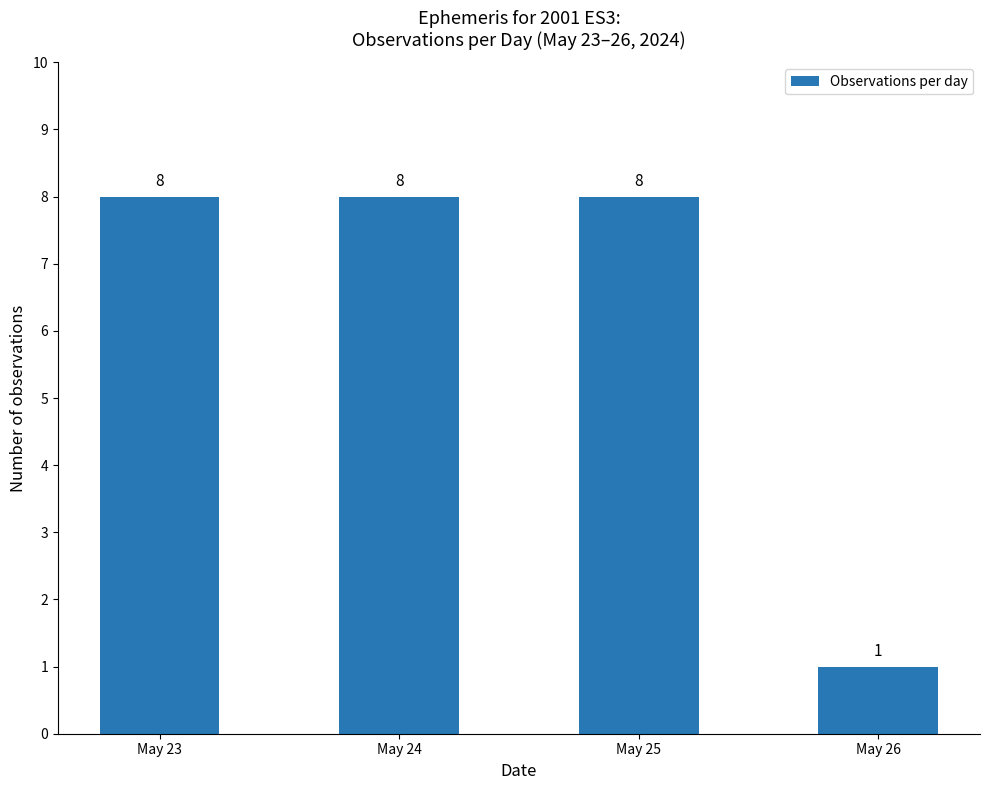

Are the bars horizontal?

No